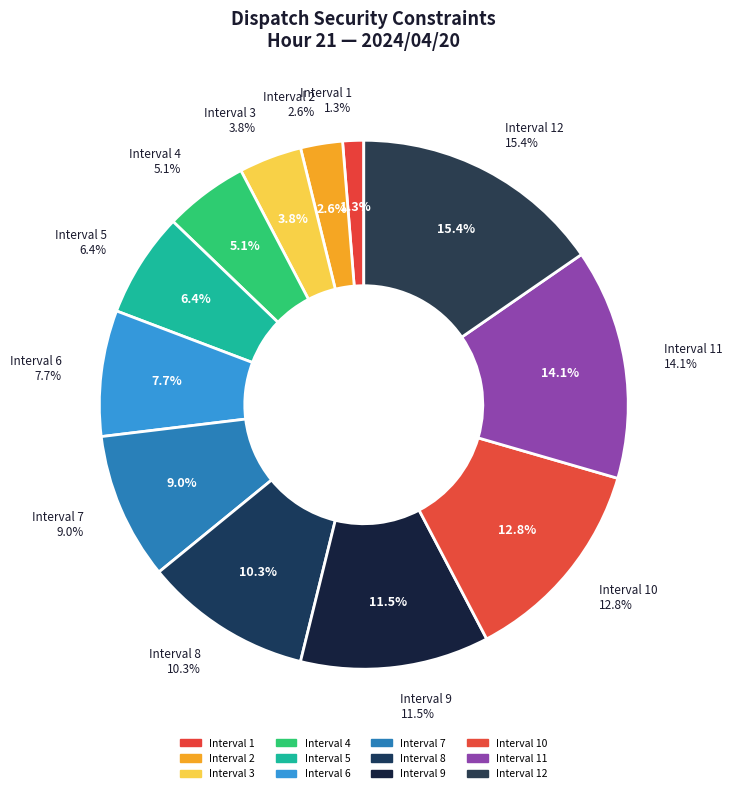

Do Interval 5 and Interval 10 together represent more than half of the pie?

No